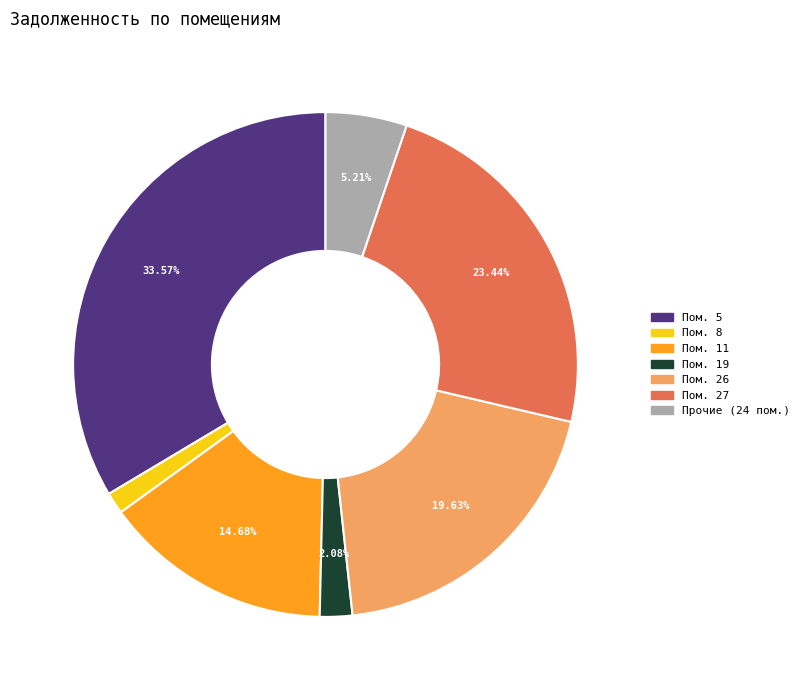

Does any single category account for the majority?

No